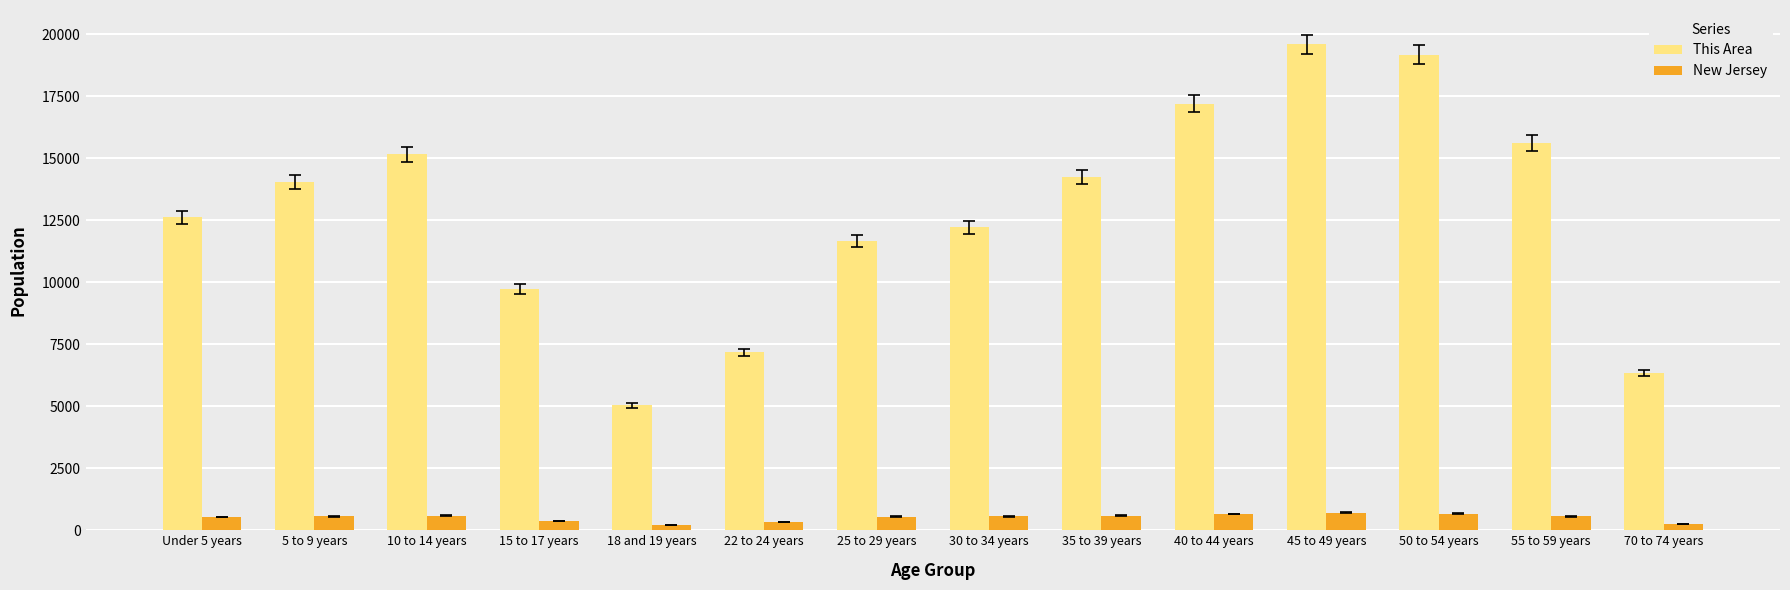

What is the sum of all This Area values?

179857.0